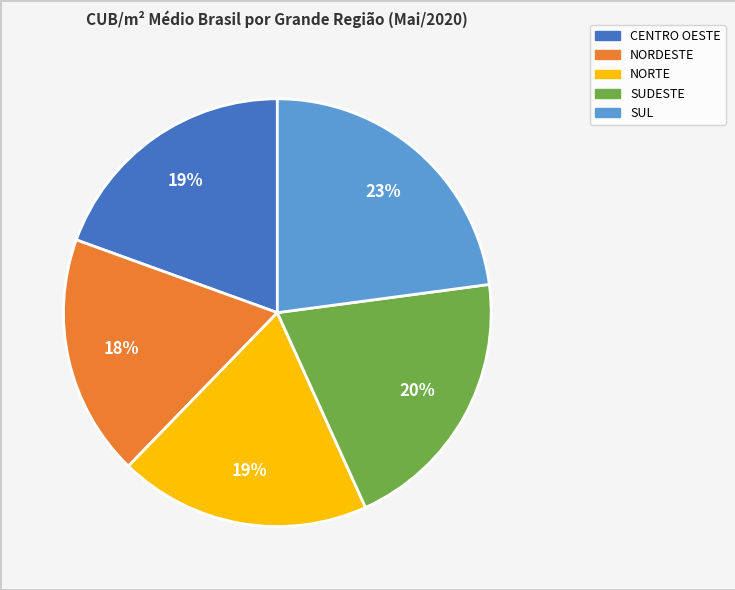

Does NORDESTE represent more than half of the total?

No